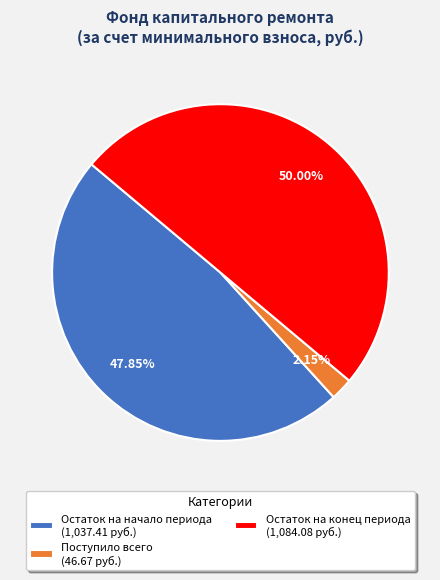

Does Поступило всего (46.67 руб.) account for over 50% of the chart?

No